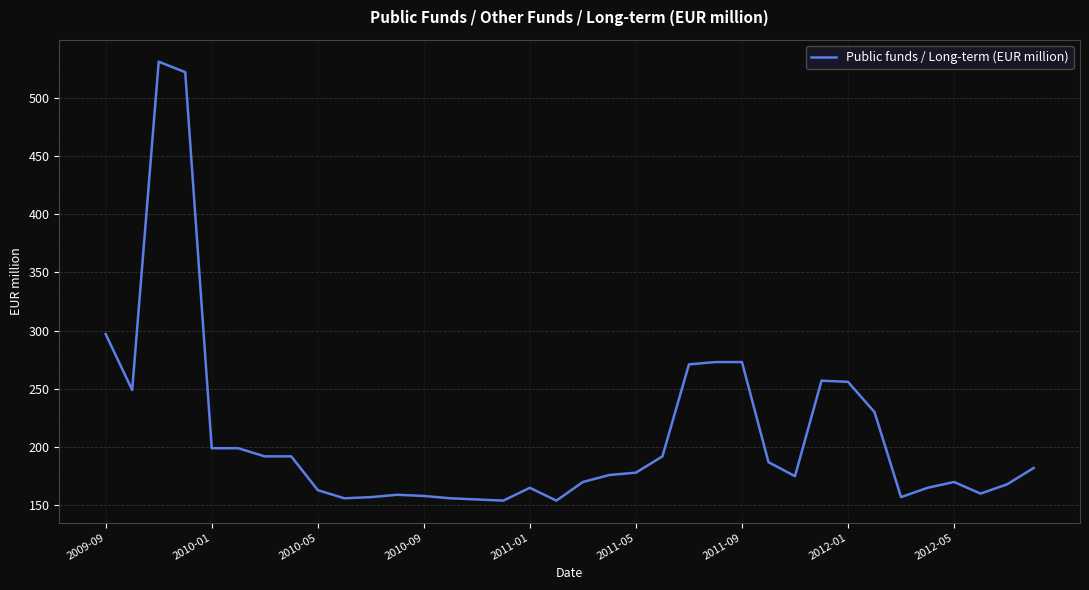

What is the maximum value shown in the chart?

531